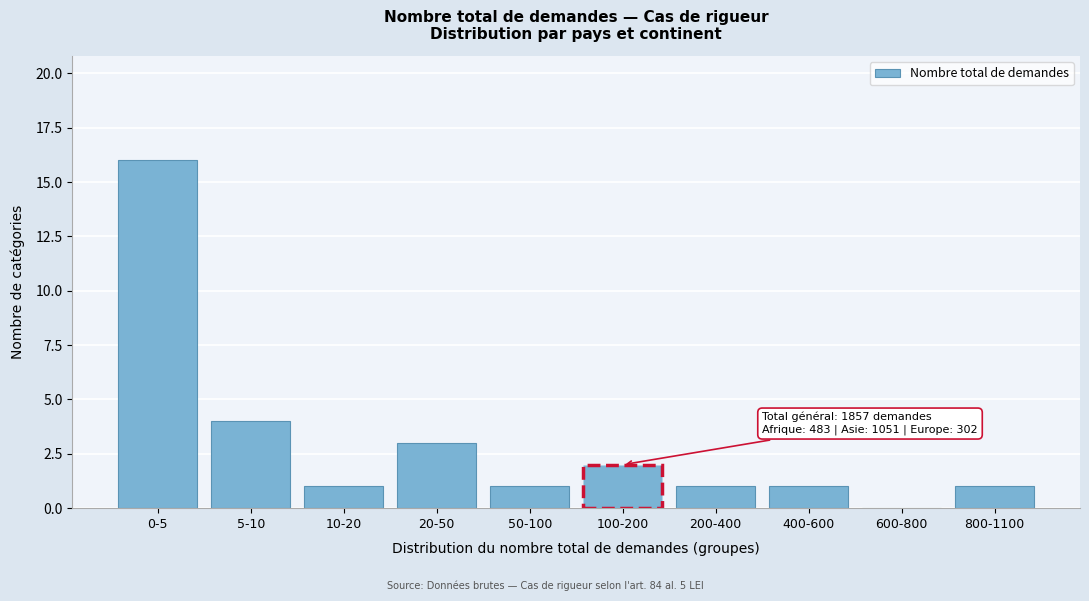

Reading left to right, list all the values displayed in this chart.

0-5=16	5-10=4	10-20=1	20-50=3	50-100=1	100-200=2	200-400=1	400-600=1	600-800=0	800-1100=1